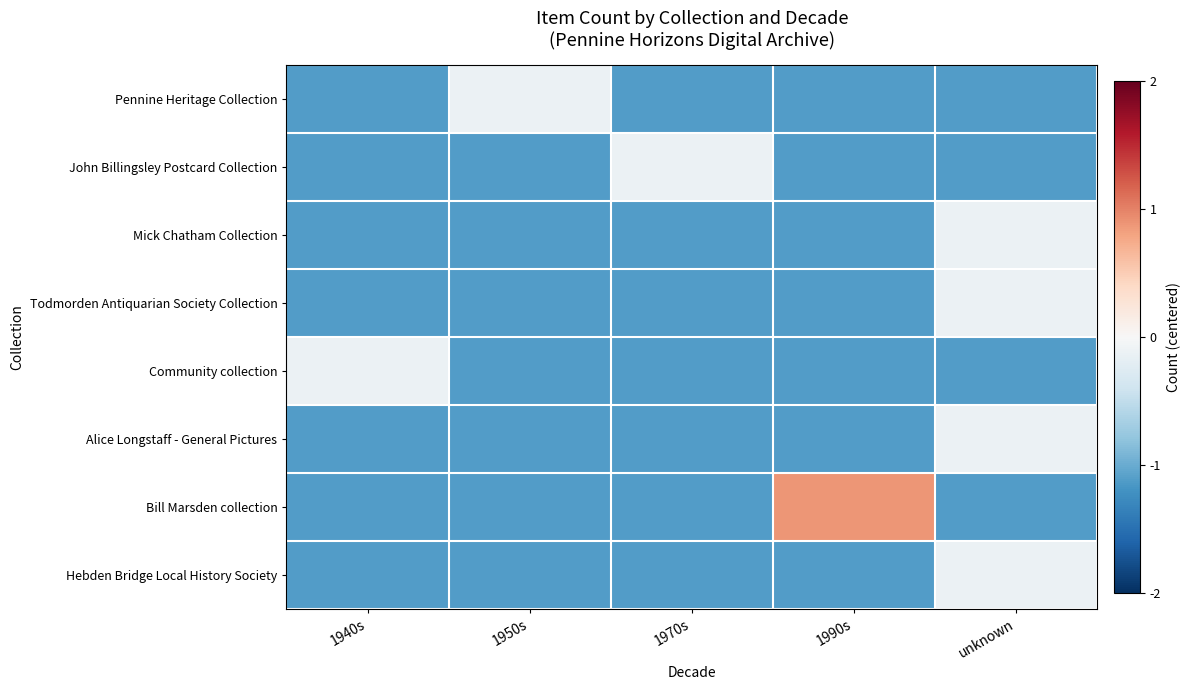

What is the total value across all series at unknown?

-5.0